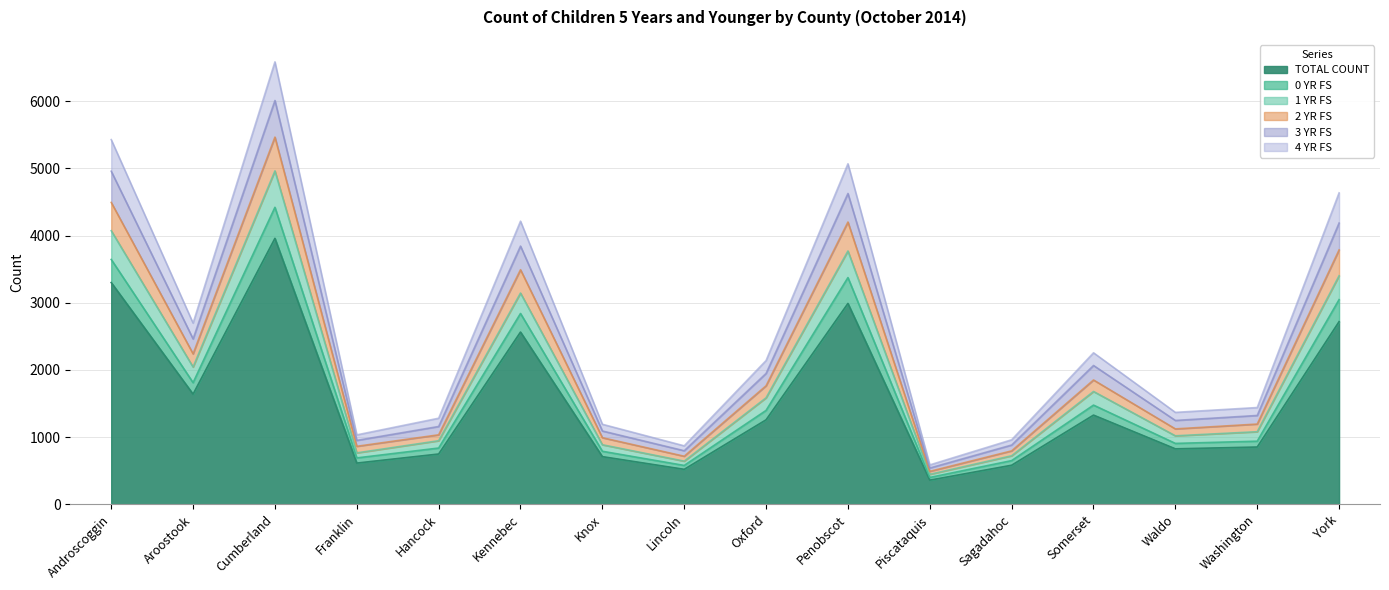

In 0 YR FS, how many points are higher than both neighbors (excluding endpoints)?

4